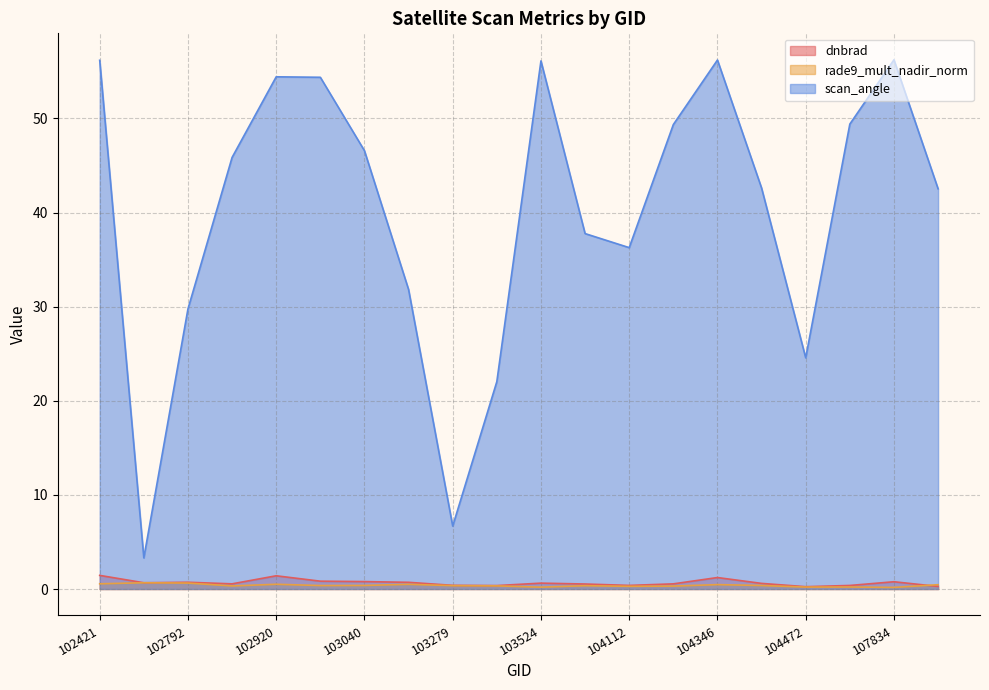

Rank the categories by dnbrad value from lowest to highest.

104472, 107843, 103397, 107659, 104112, 103279, 103761, 104229, 102912, 104355, 103524, 102671, 103160, 102792, 107834, 103040, 103032, 104346, 102920, 102421